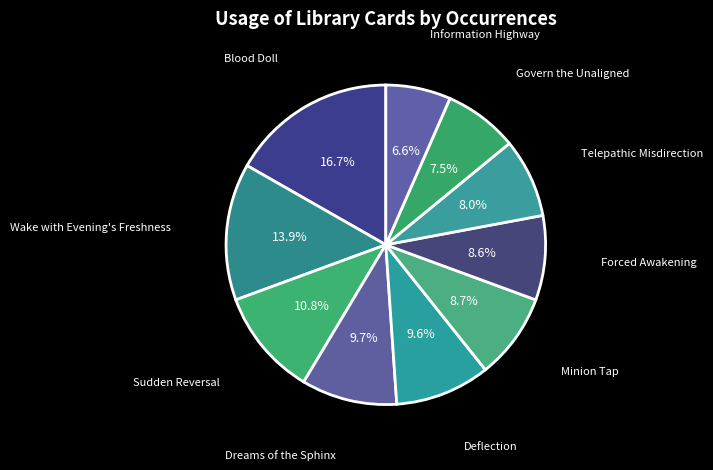

What is the smallest slice in the pie chart?

Information Highway